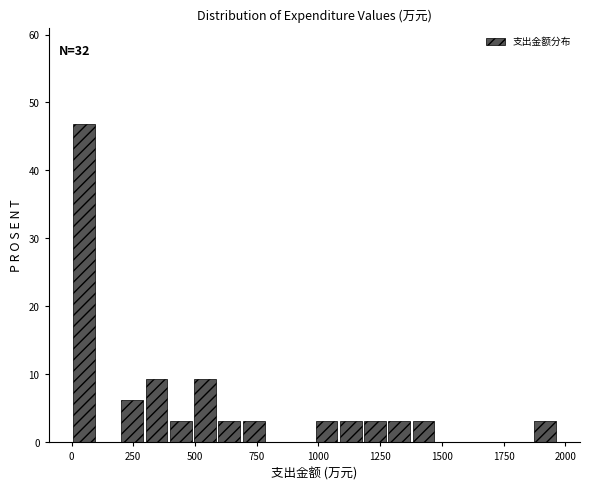

Read against the x-axis, roughly where is the centre of the tallest bar?

50